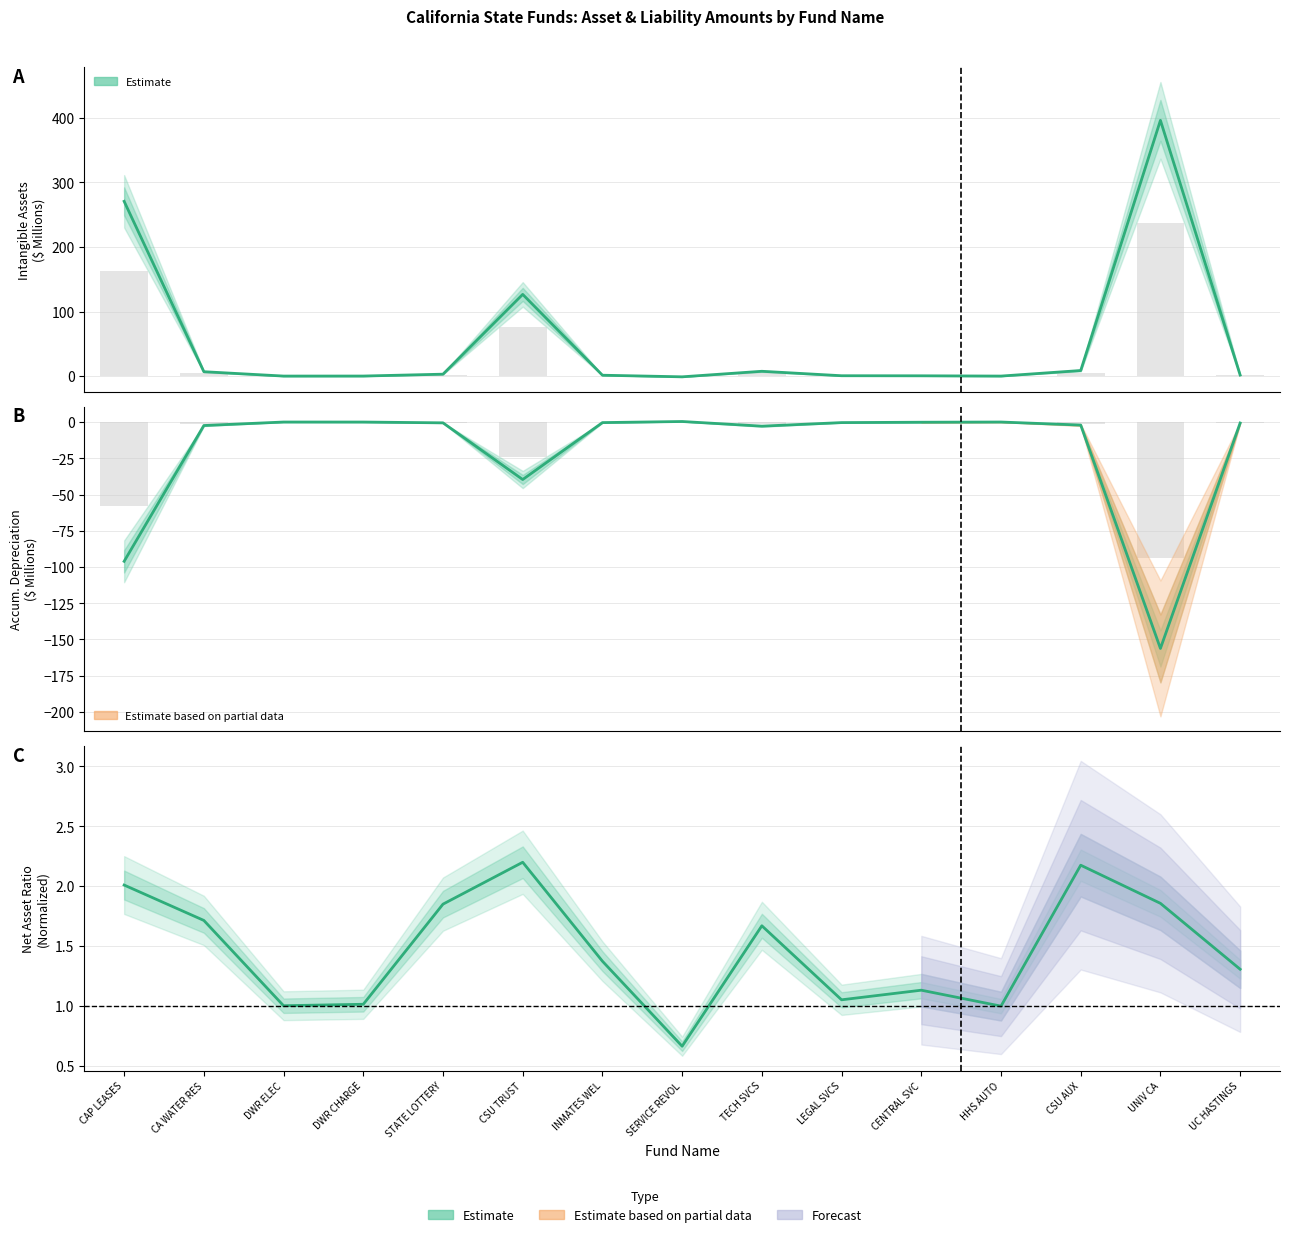

Is it true that Accum. Depreciation (Estimate) equals -0.0 at DWR ELEC?

False